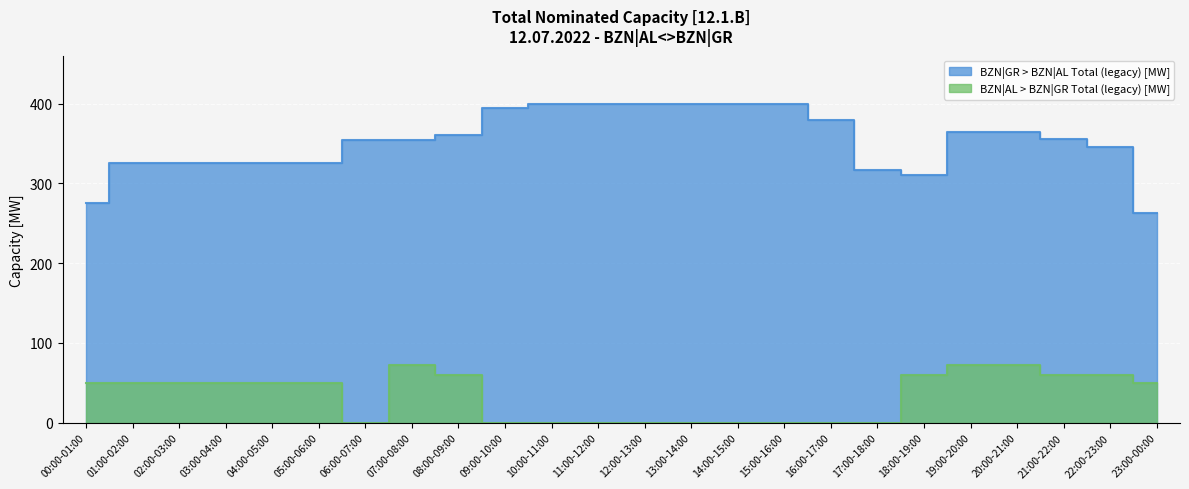

How many series are shown in this chart?

2